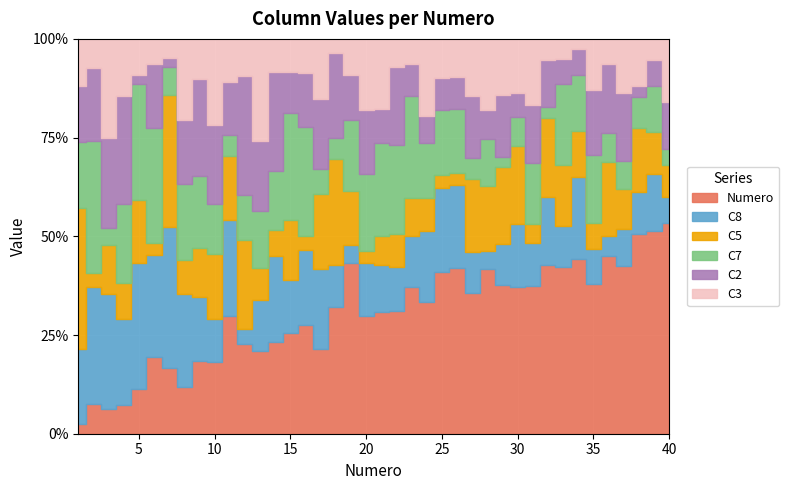

Which series has the widest spread of values?

Numero